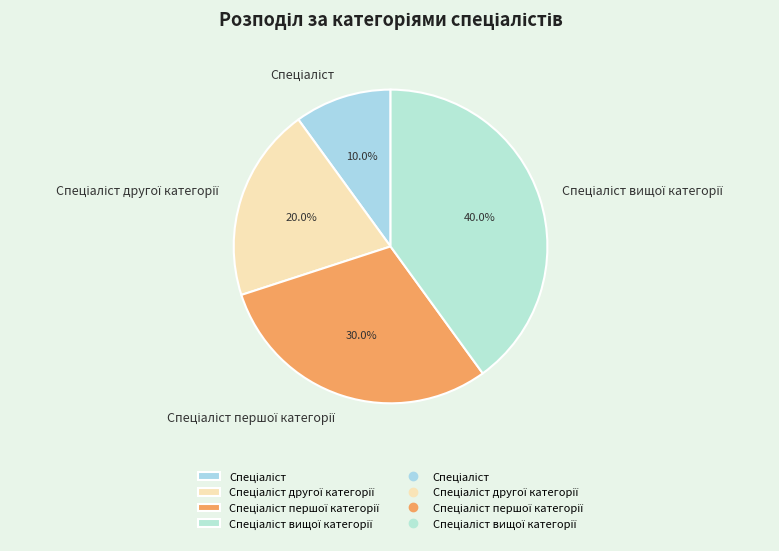

Is there a majority slice in this chart?

No